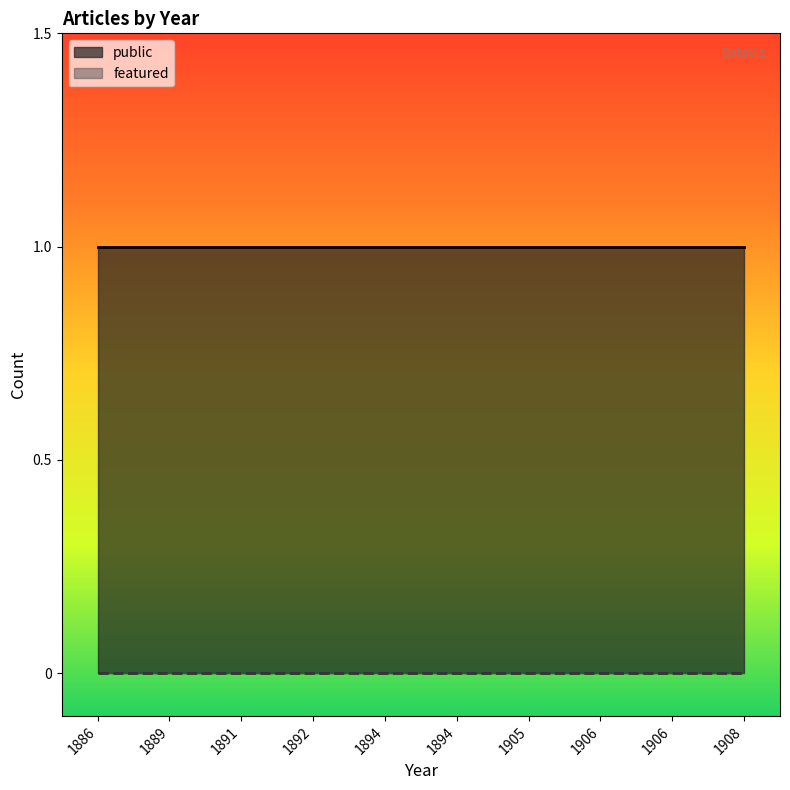

Which series has the largest range (max minus min)?

public